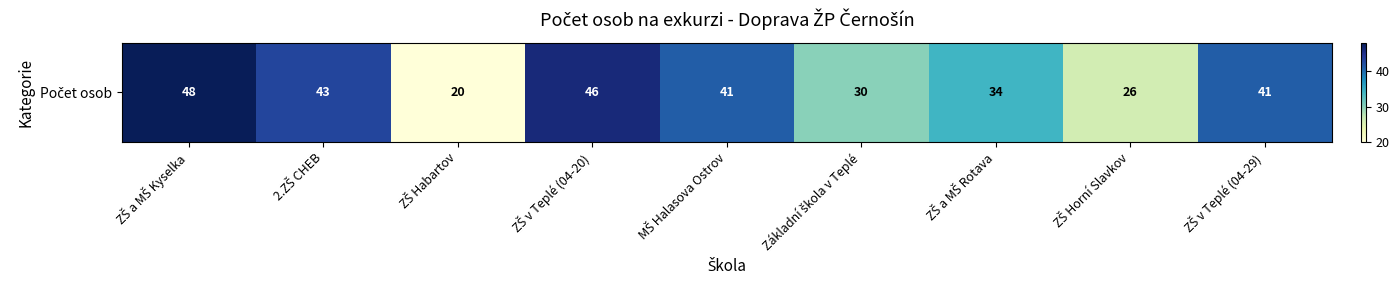

Rank the categories by value from lowest to highest.

ZŠ Habartov, ZŠ Horní Slavkov, Základní škola v Teplé, ZŠ a MŠ Rotava, MŠ Halasova Ostrov, ZŠ v Teplé (04-29), 2.ZŠ CHEB, ZŠ v Teplé (04-20), ZŠ a MŠ Kyselka